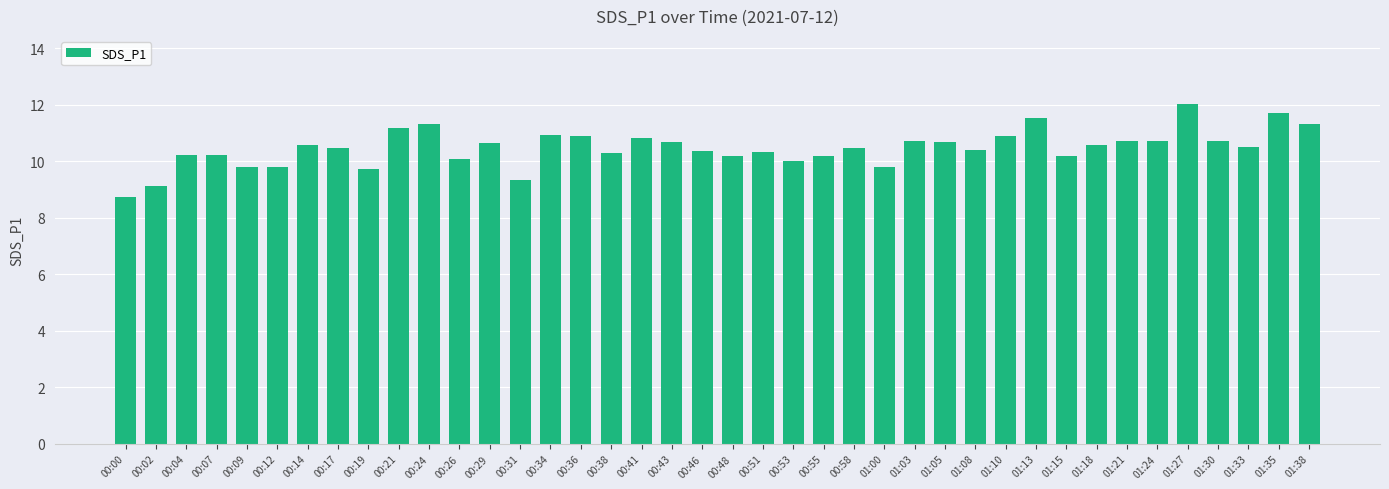

The chart shows a value of 2.5 at 01:24. True or false?

False